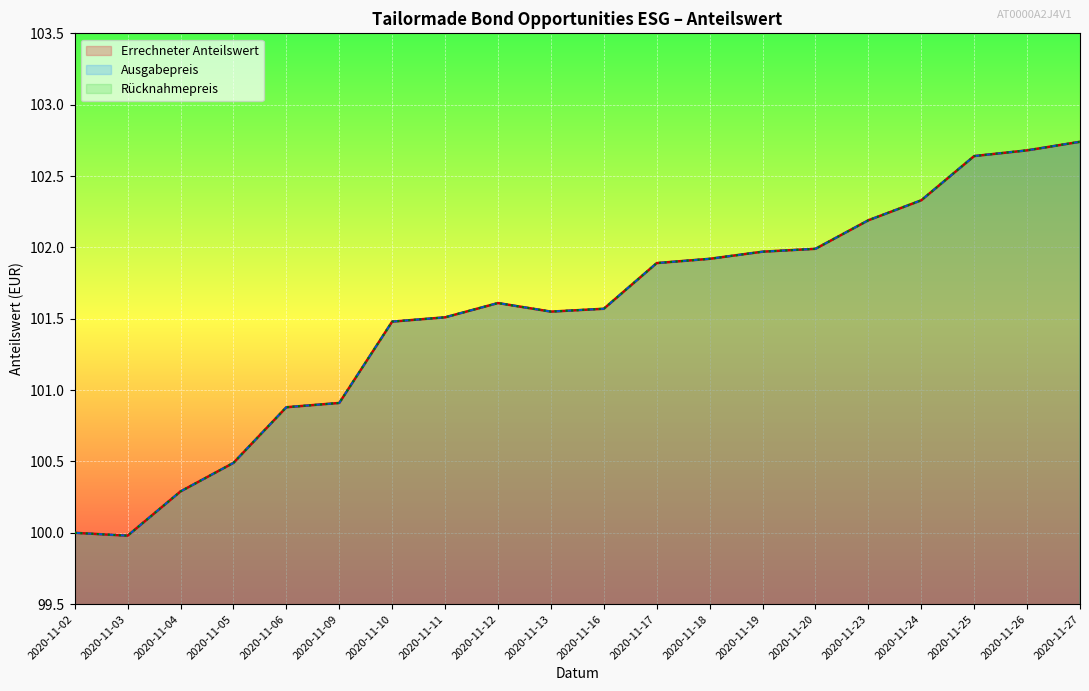

How many data points are less than 101?

6